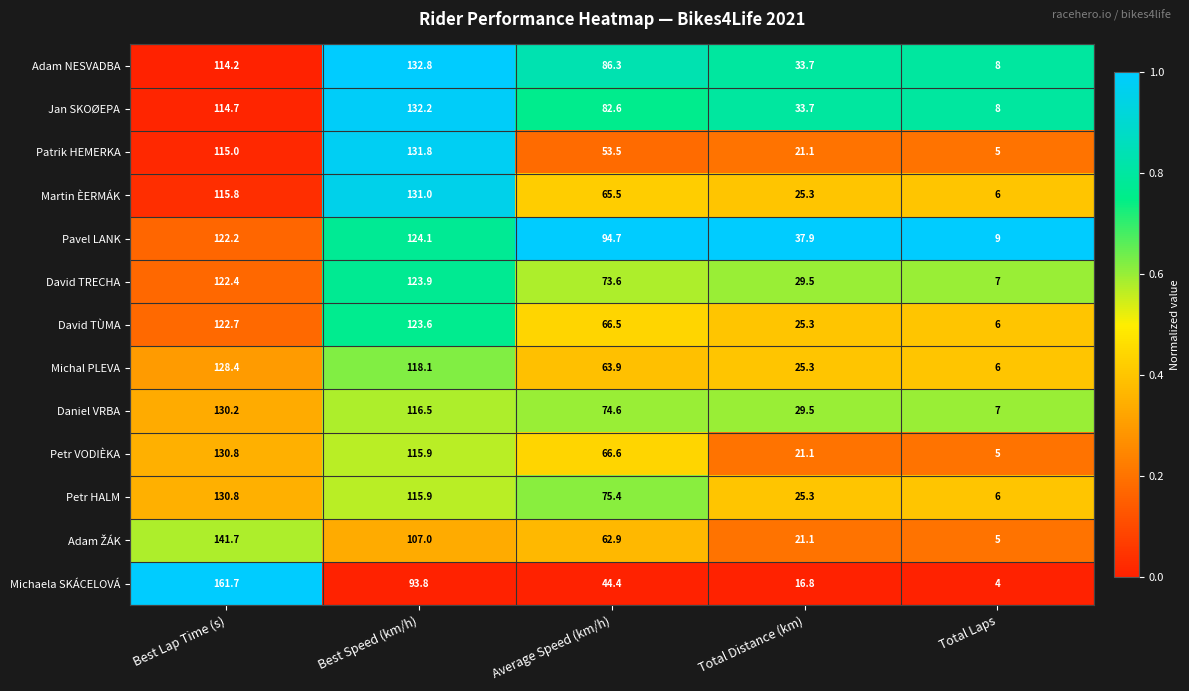

List the labels in order of Martin ÈERMÁK value, largest first.

Best Speed (km/h), Best Lap Time (s), Average Speed (km/h), Total Distance (km), Total Laps